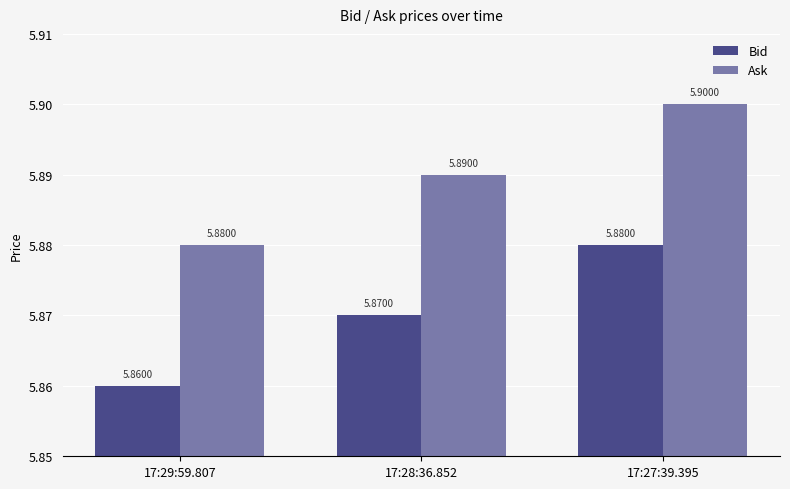

What is the sum of the Bid values at 17:27:39.395 and 17:29:59.807?

11.7